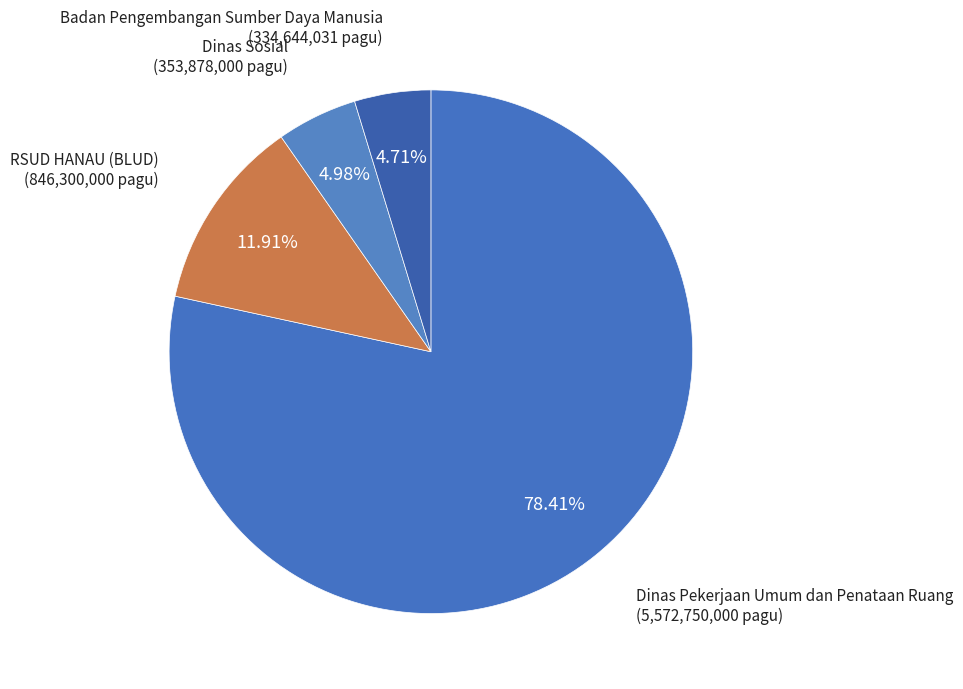

How many segments does this pie chart have?

4